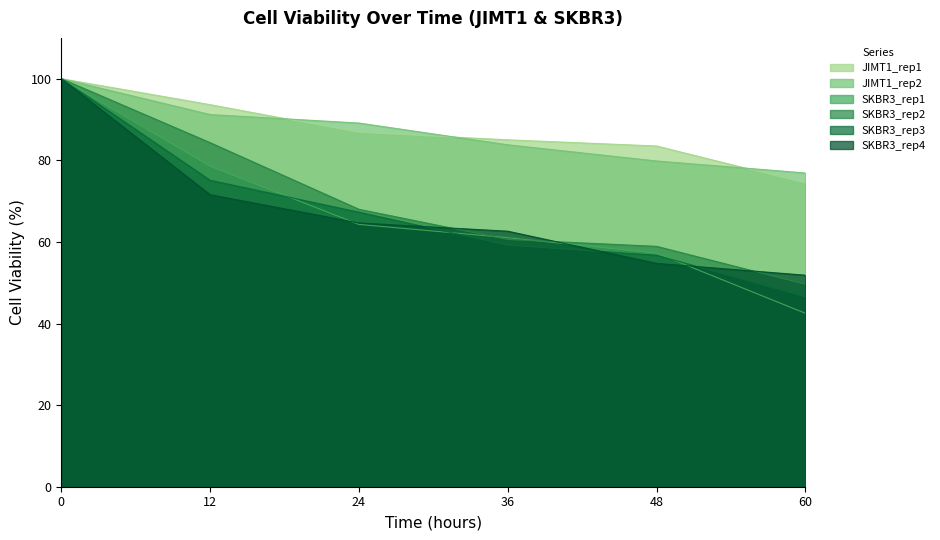

The SKBR3_rep2 series shows 49.6 at 60. True or false?

True